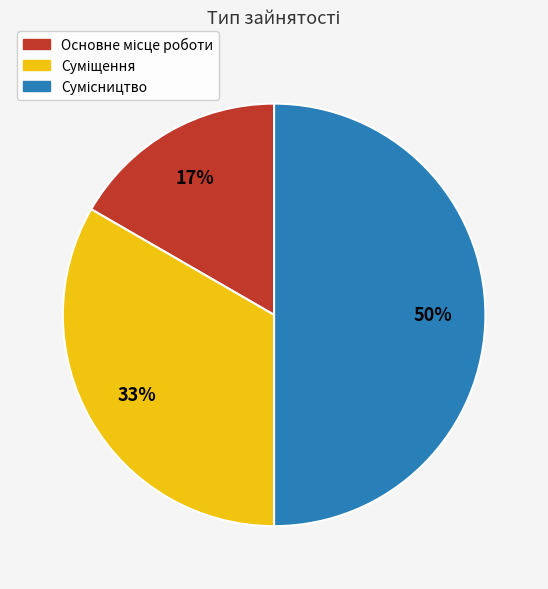

To the nearest percent, what is the difference between the largest and smallest slice percentages?

33%